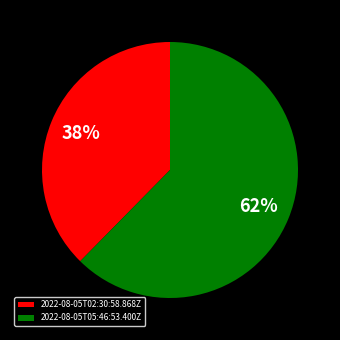

Is there any slice that represents more than half of the pie?

Yes